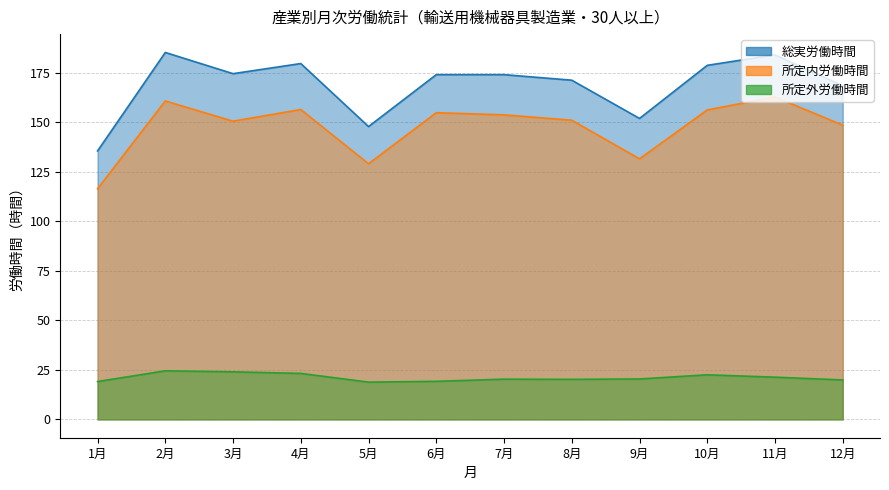

Which series has the largest total across all categories?

総実労働時間